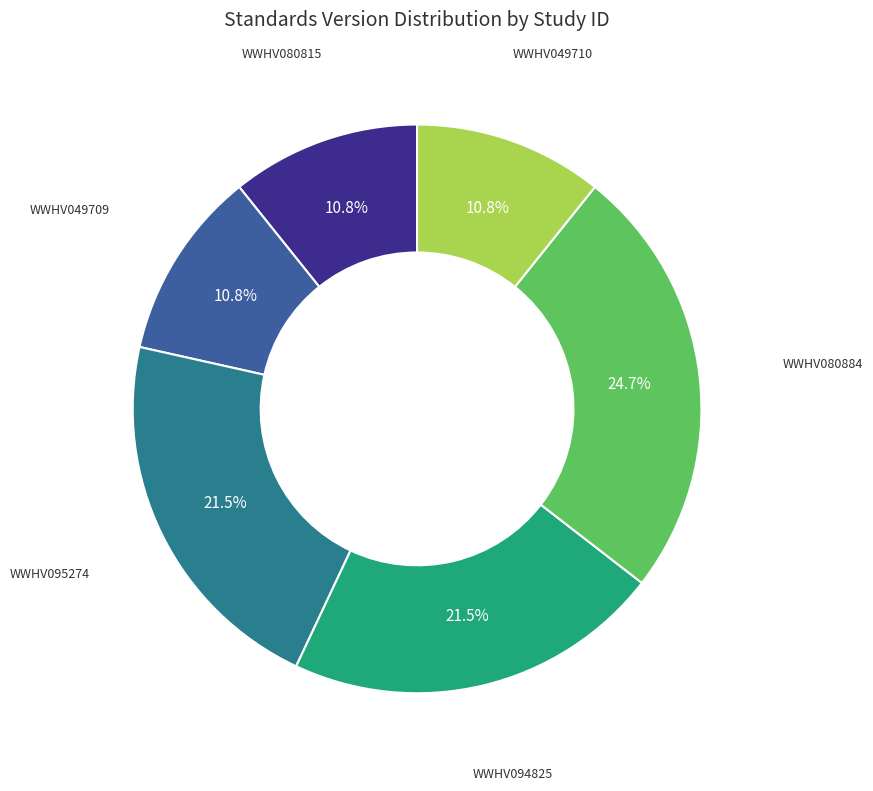

Is there a majority slice in this chart?

No